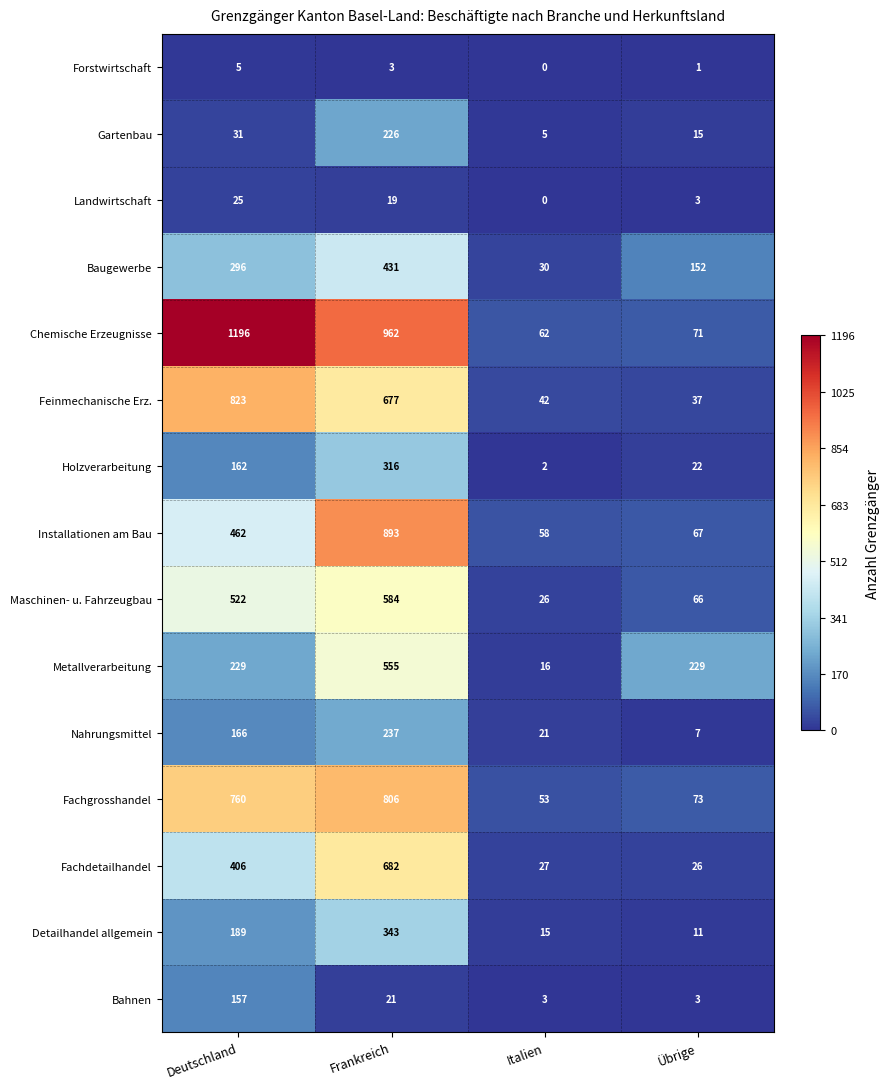

At which category does the chart reach its peak across all series?

Deutschland